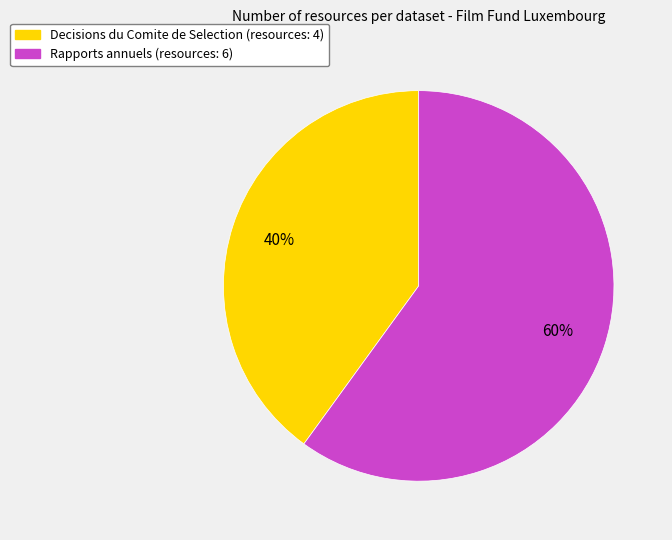

Between Decisions du Comite de Selection and Rapports annuels, which is larger?

Rapports annuels